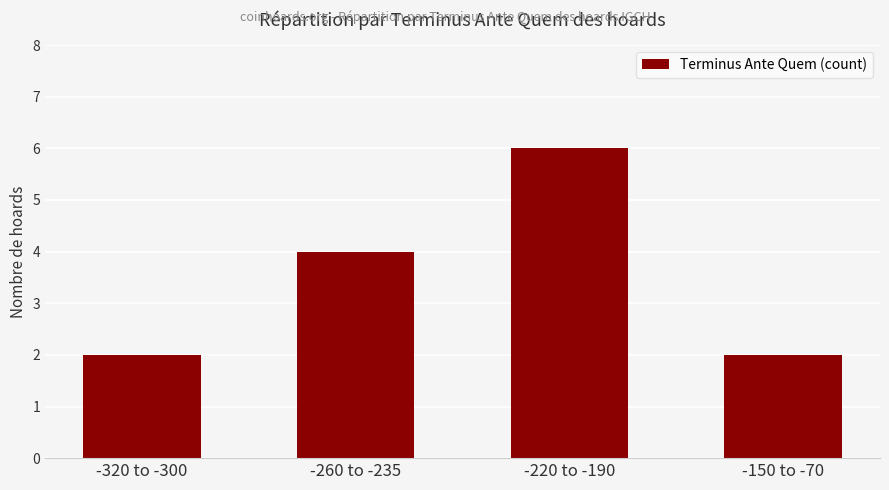

Which label corresponds to the largest value in the chart?

-220 to -190